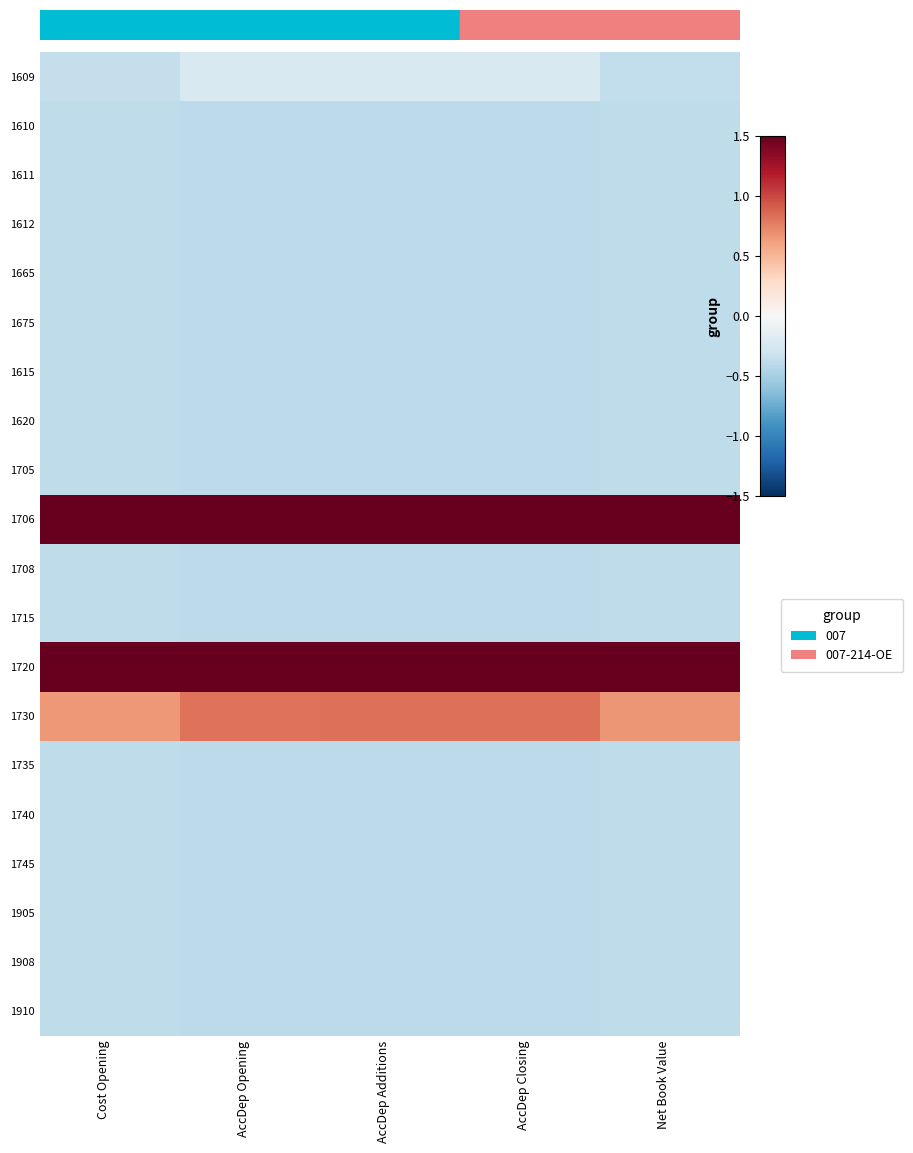

Which has a higher value, AccDep Additions or Cost Opening?

AccDep Additions